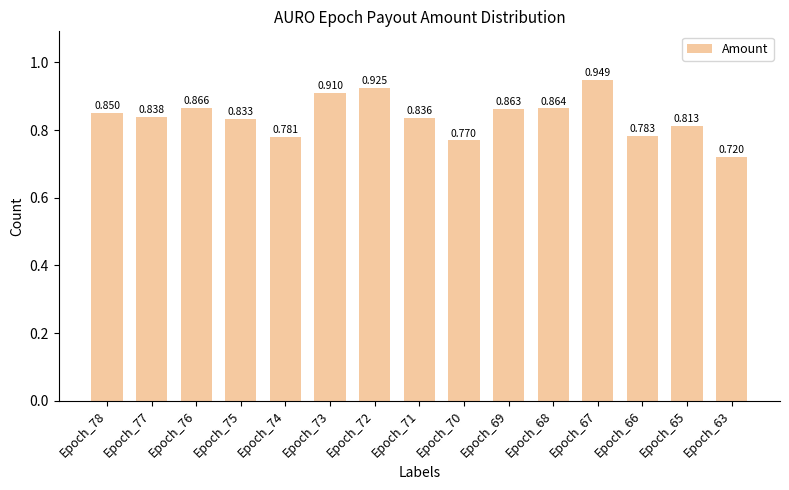

Between Epoch_78 and Epoch_66, which is larger?

Epoch_78